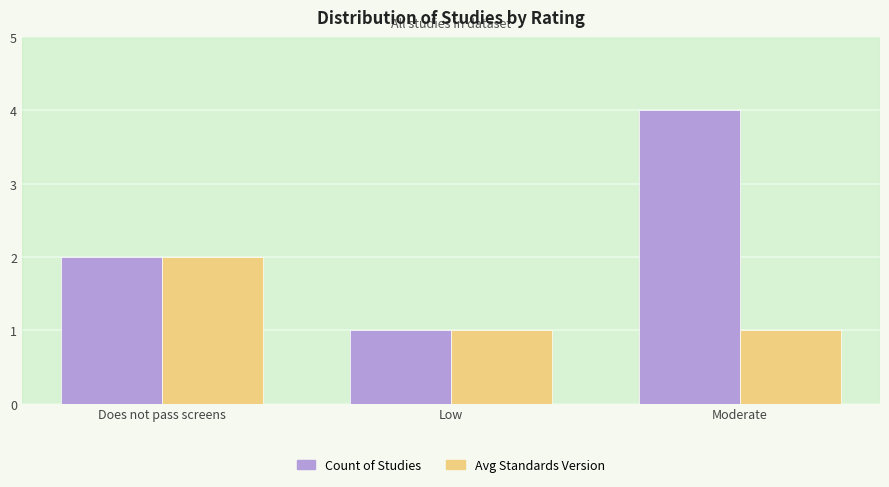

What is the label of the 3rd bar from the right?

Does not pass screens